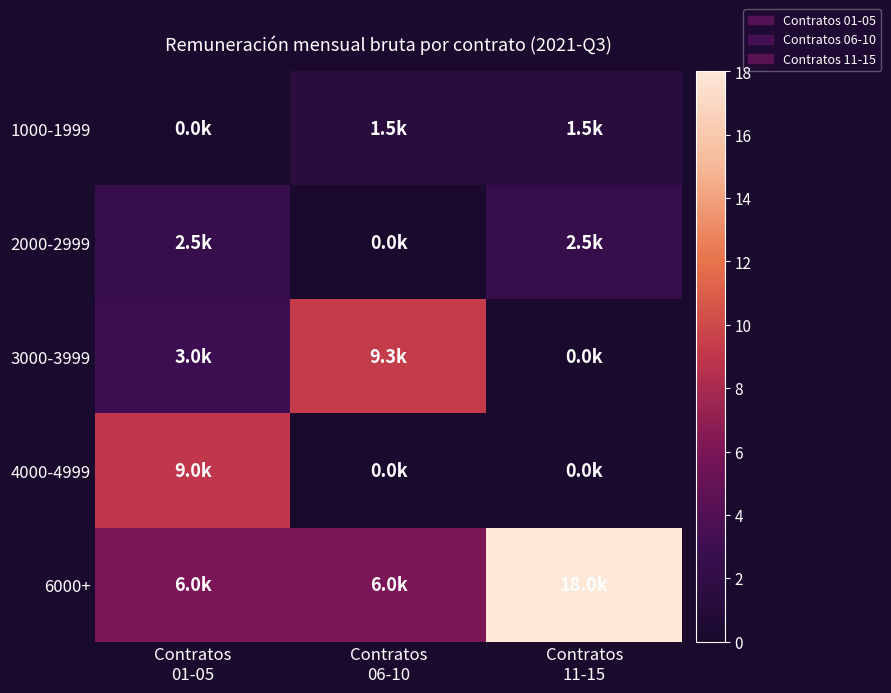

Which category has the highest value across all series?

Contratos
11-15